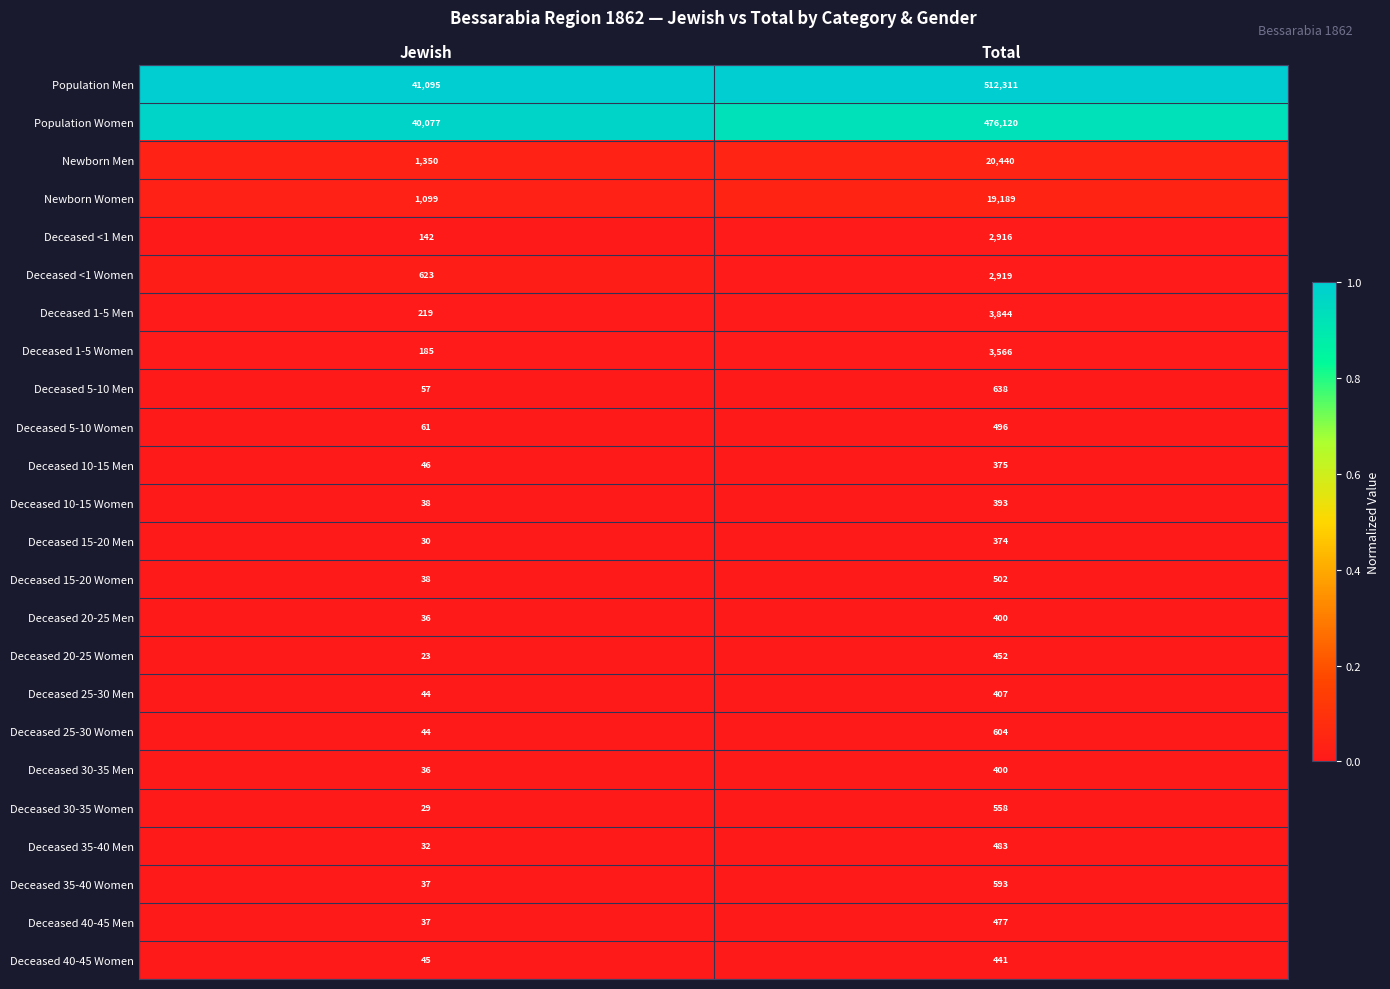

Which series changed the most between Jewish and Total?

Population Men